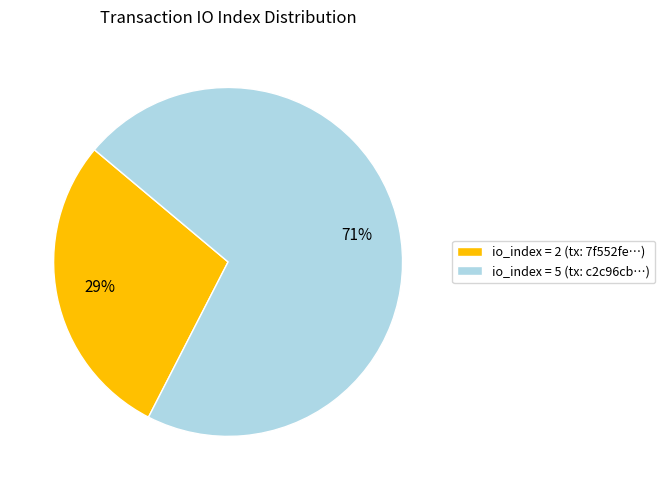

Is there a majority slice in this chart?

Yes